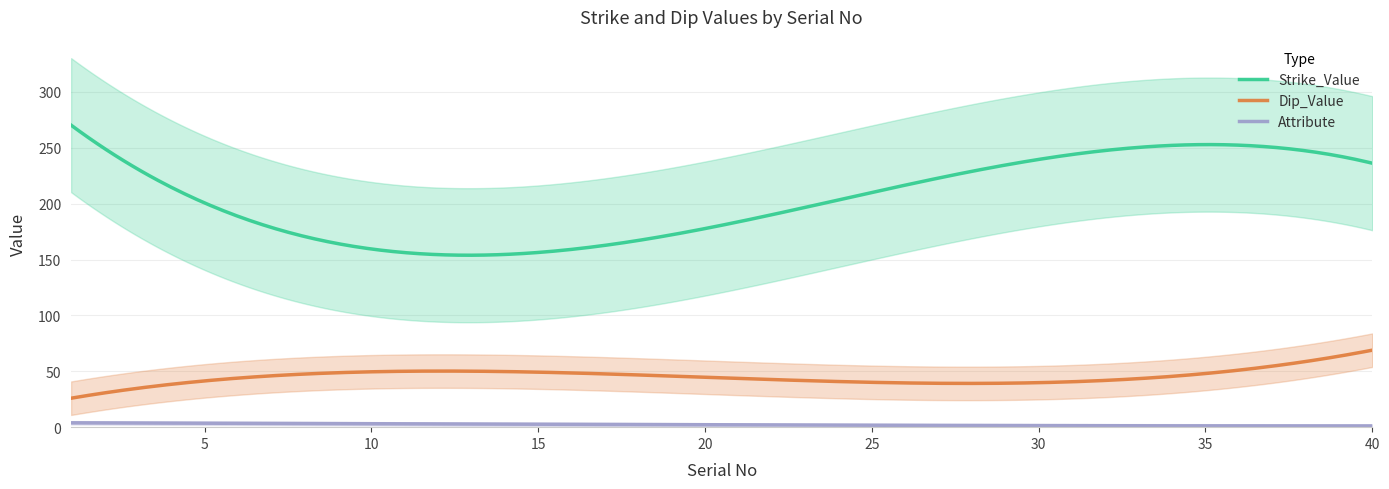

At 33, list the series in order from largest to smallest.

Strike_Value, Dip_Value, Attribute